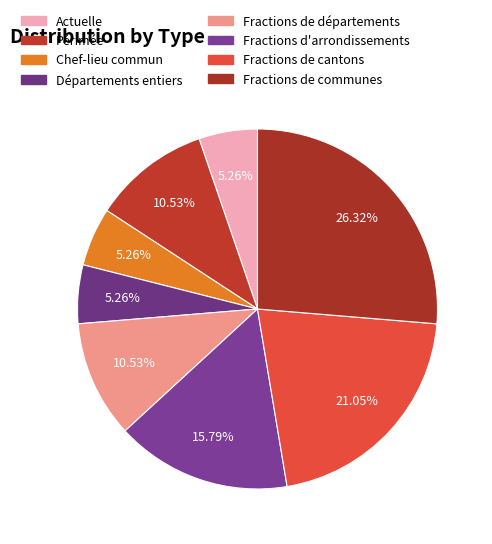

Which slice is the largest?

Fractions de communes